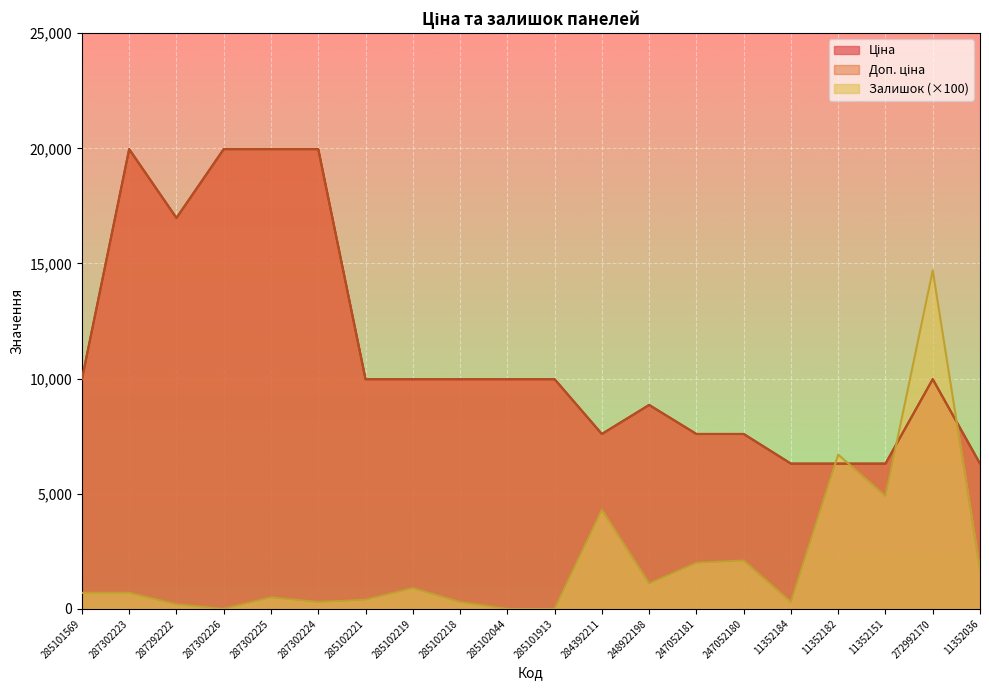

Reading left to right, what are all the values shown in this chart?

Ціна: 285101569=9975.0	287302223=19964.2	287292222=16976.3	287302226=19964.2	287302225=19964.2	287302224=19964.2	285102221=9975.0	285102219=9975.0	285102218=9975.0	285102044=9975.0	285101913=9975.0	284392211=7596.5	248922198=8856.7	247052181=7596.5	247052180=7596.5	11352184=6308.8	11352182=6308.8	11352151=6308.8	272992170=9975.0	11352036=6308.8
Доп. ціна: 285101569=9975.0	287302223=19964.2	287292222=16976.3	287302226=19964.2	287302225=19964.2	287302224=19964.2	285102221=9975.0	285102219=9975.0	285102218=9975.0	285102044=9975.0	285101913=9975.0	284392211=7596.5	248922198=8856.7	247052181=7596.5	247052180=7596.5	11352184=6308.8	11352182=6308.8	11352151=6308.8	272992170=9975.0	11352036=6308.8
Залишок: 285101569=700.0	287302223=700.0	287292222=200.0	287302226=0.0	287302225=500.0	287302224=300.0	285102221=400.0	285102219=900.0	285102218=300.0	285102044=0.0	285101913=0.0	284392211=4300.0	248922198=1100.0	247052181=2000.0	247052180=2100.0	11352184=300.0	11352182=6700.0	11352151=4900.0	272992170=14700.0	11352036=1700.0